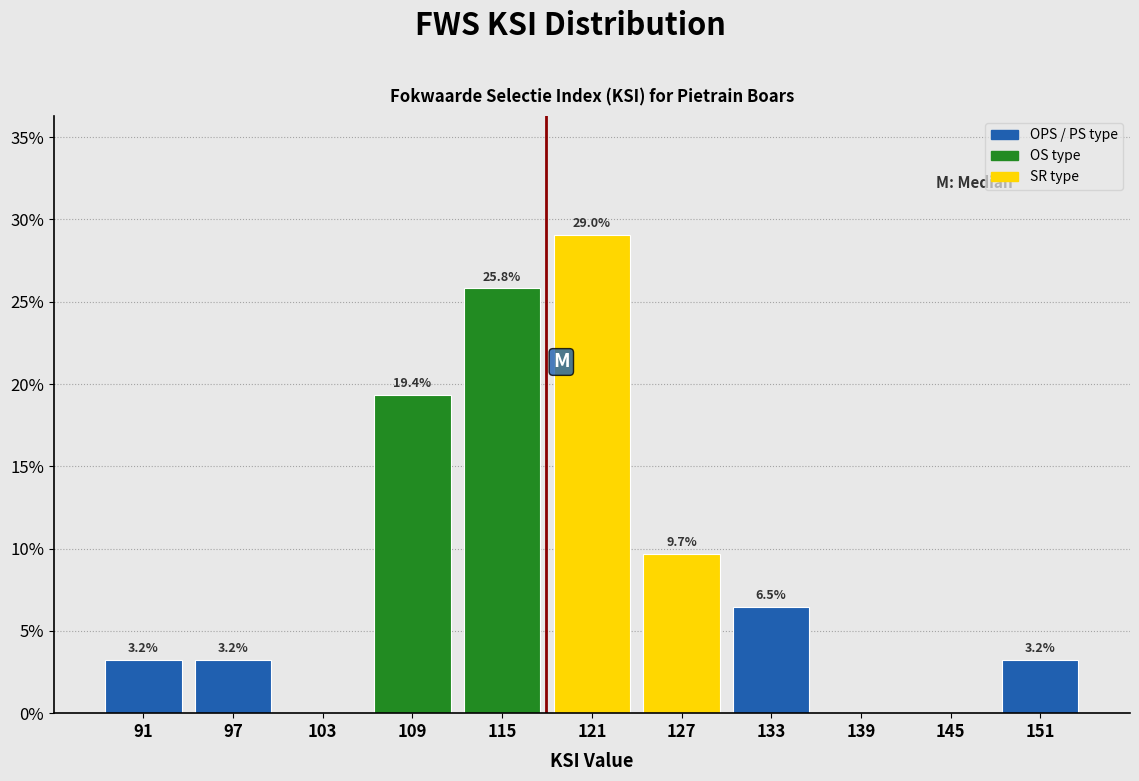

Which range on the x-axis has the tallest bar?

118 to 124